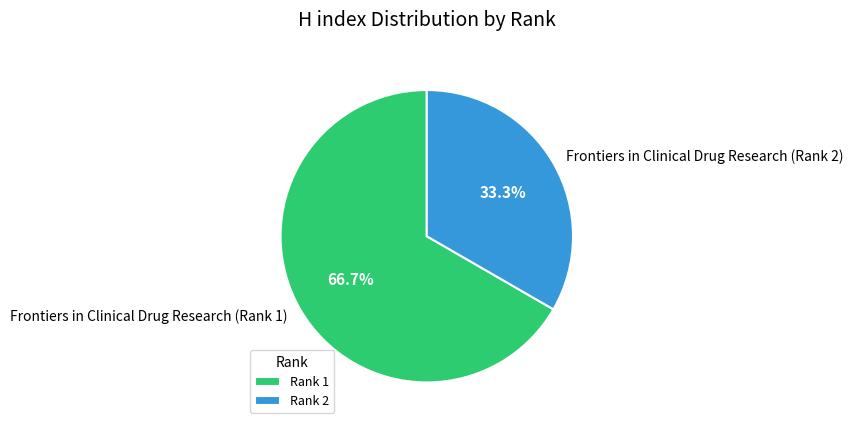

Is there any slice that represents more than half of the pie?

Yes